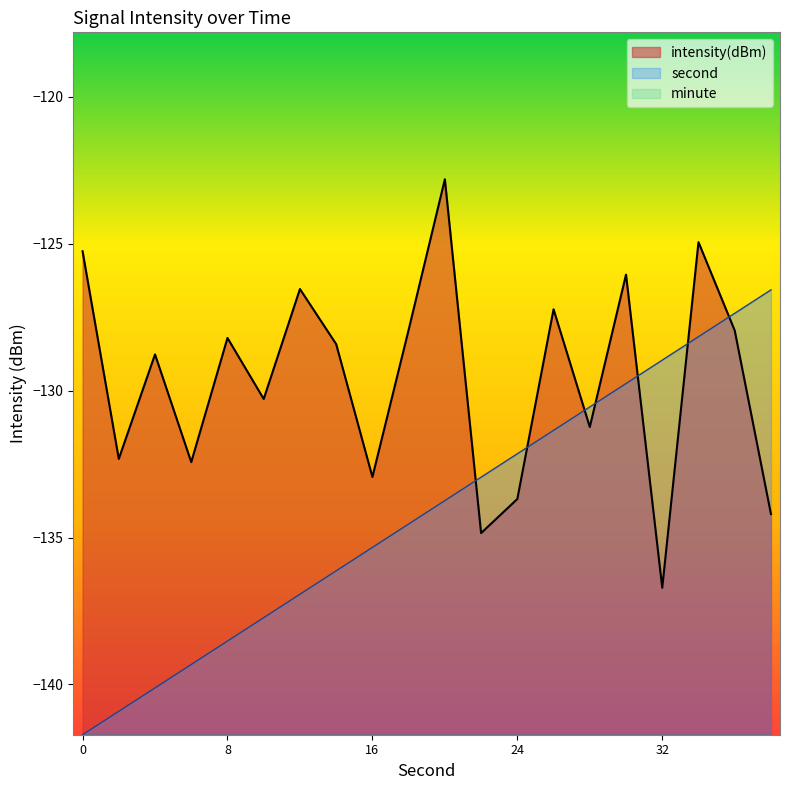

The value of second at 10 is -69.2. True or false?

False